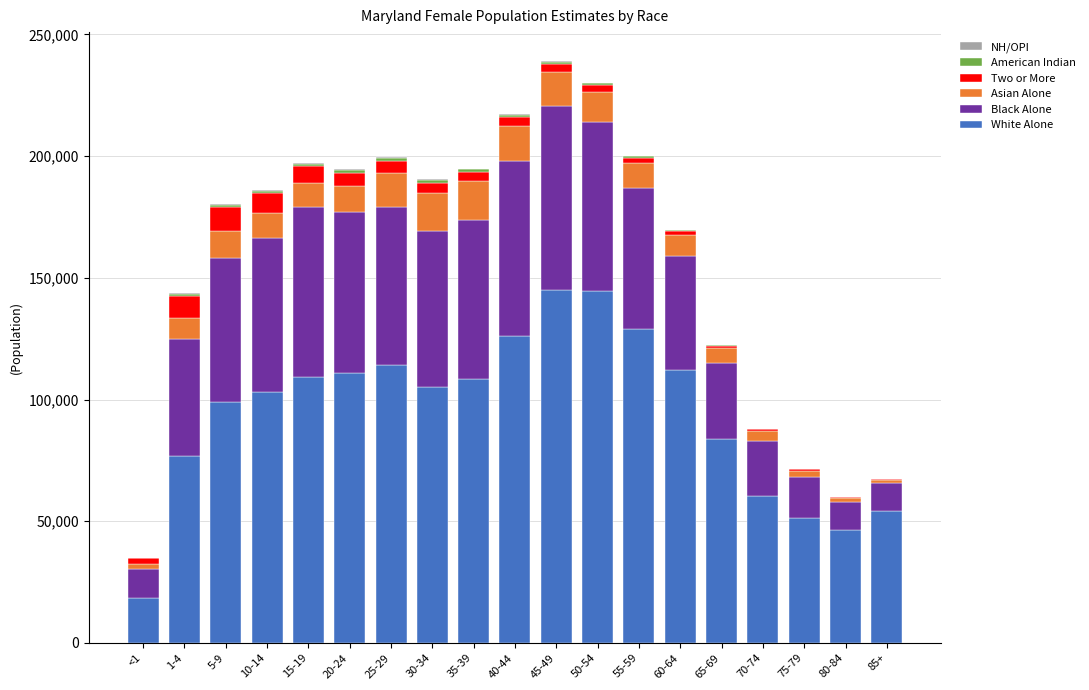

How many categories are shown in the chart?

19